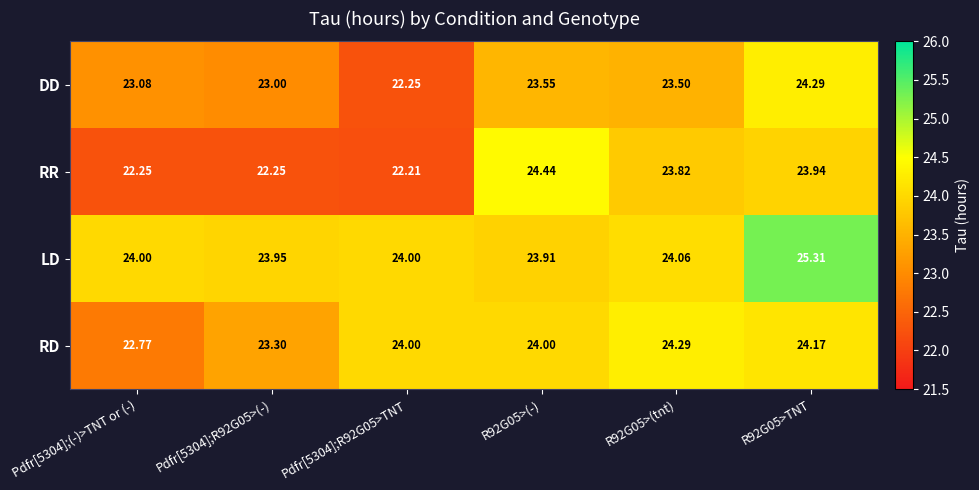

Which series changed the most between Pdfr[5304];R92G05>(-) and Pdfr[5304];R92G05>TNT?

DD